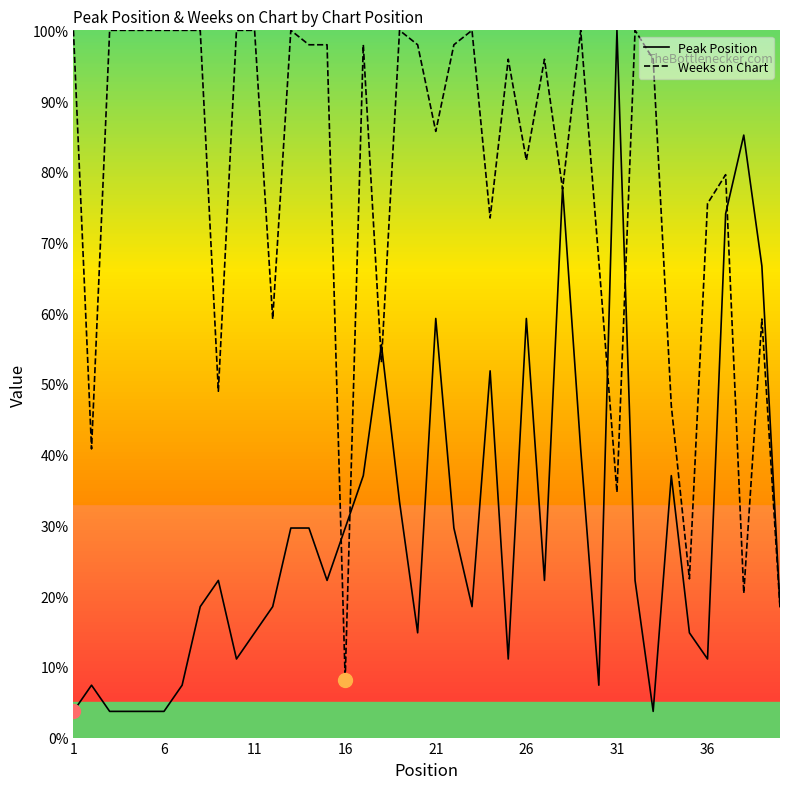

Rank the series by their average value, from lowest to highest.

Peak Position, Weeks on Chart